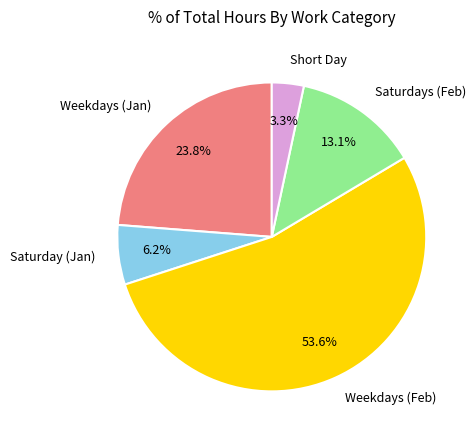

How many slices are in this pie chart?

5